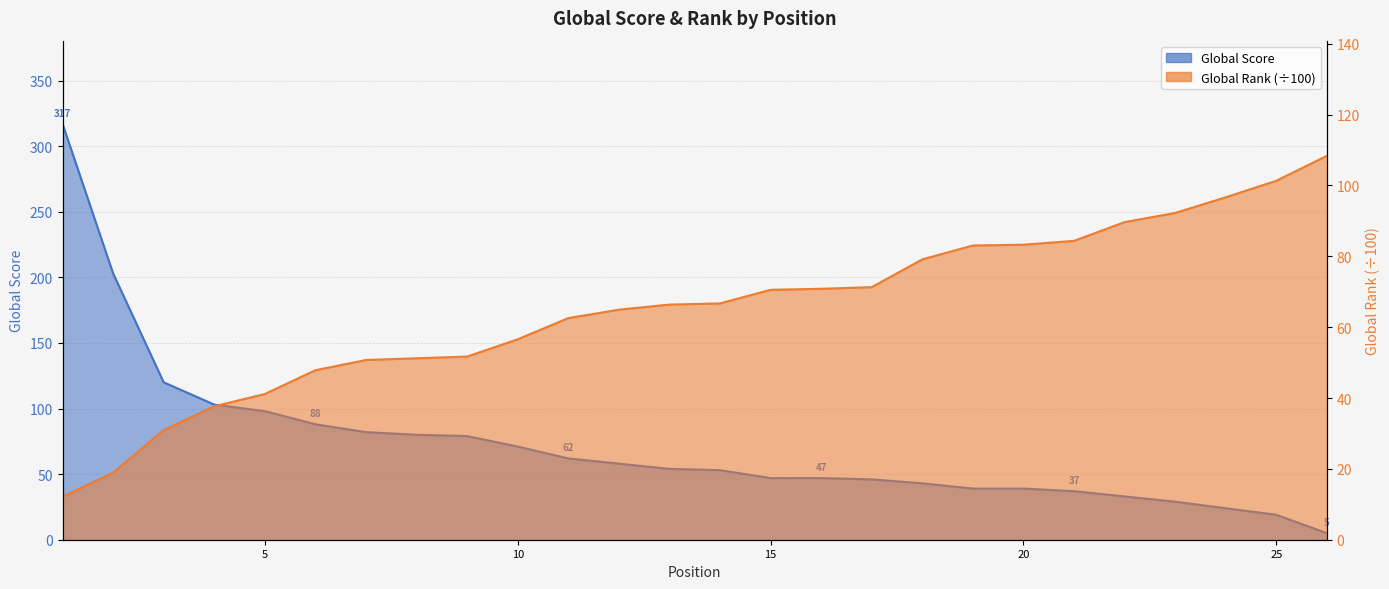

What is the difference between the maximum and second lowest values in the Global Score series?

298.0